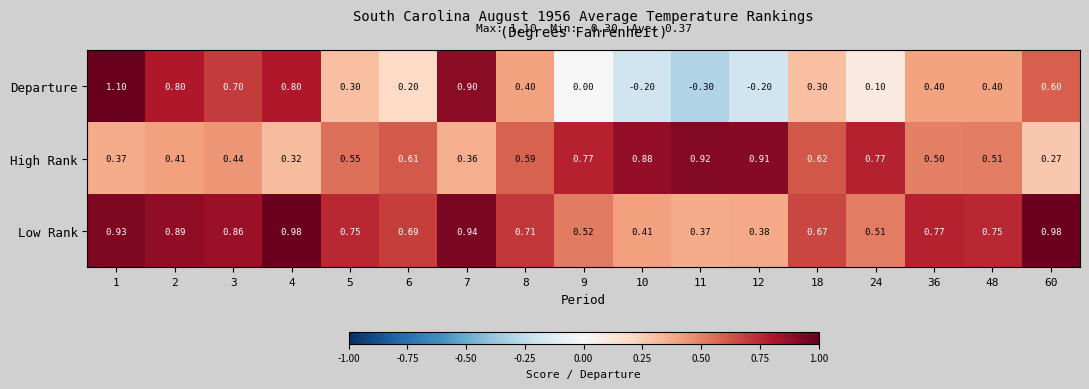

Which series has the largest total across all categories?

Low Rank